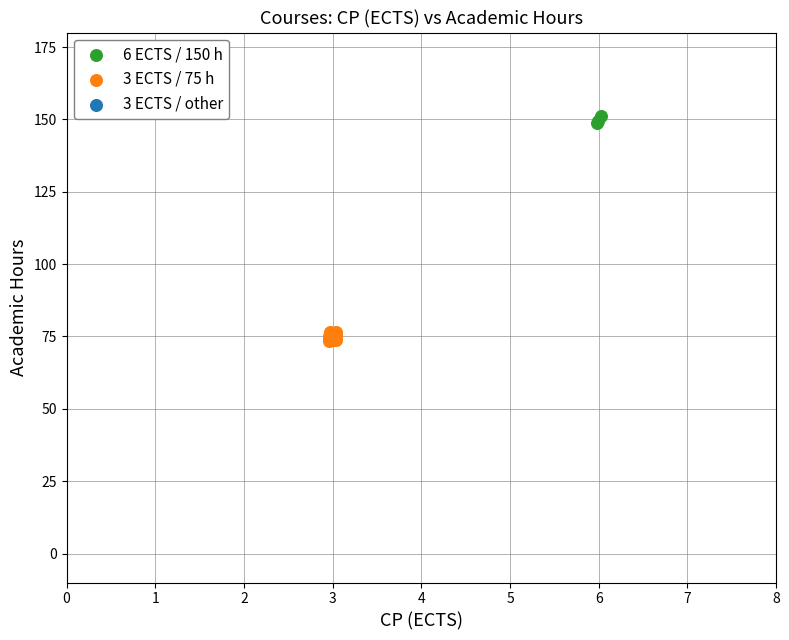

Which series reaches the maximum Y coordinate?

6 ECTS / 150 h